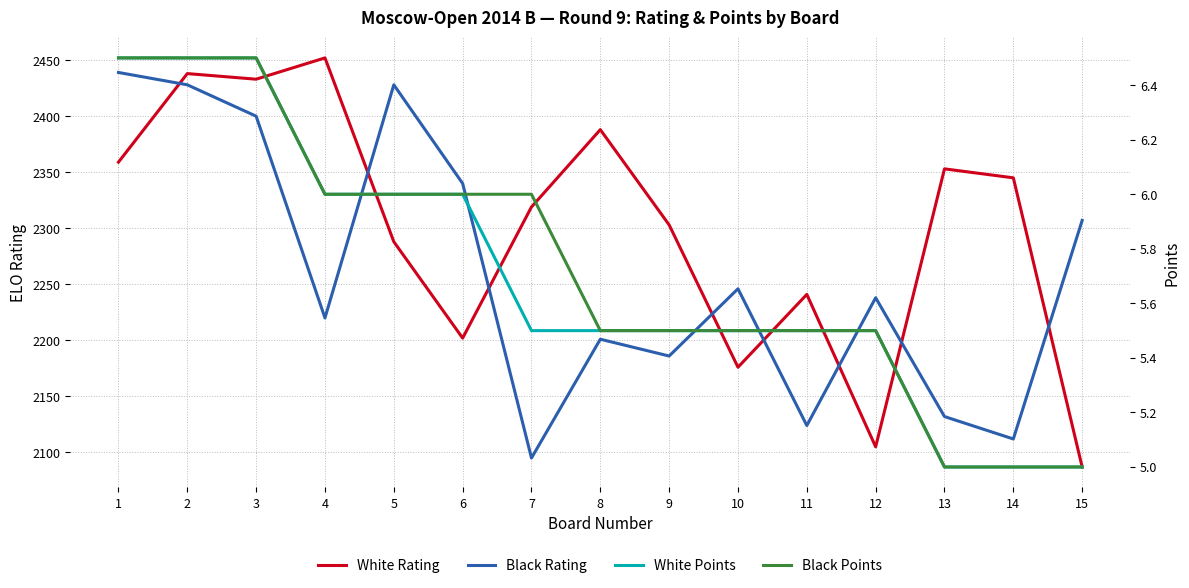

At how many categories does at least one series exceed 2004?

15